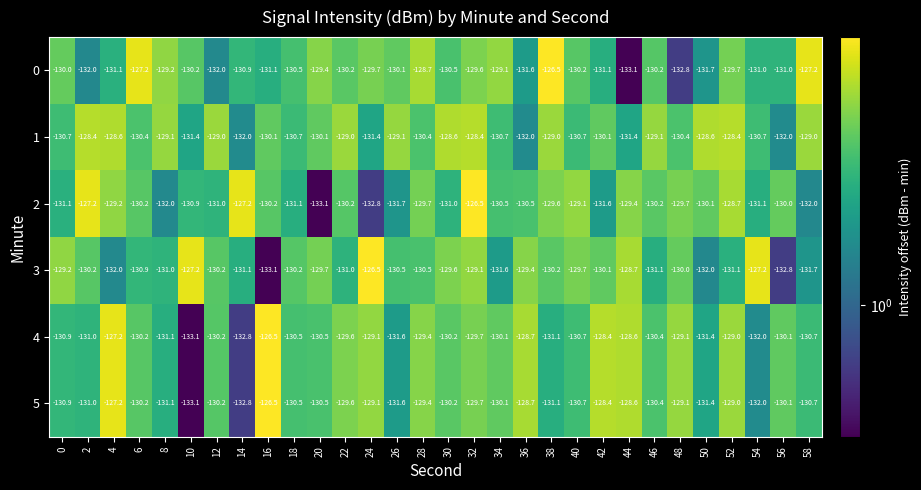

At which label is 2 closest to -129?

40